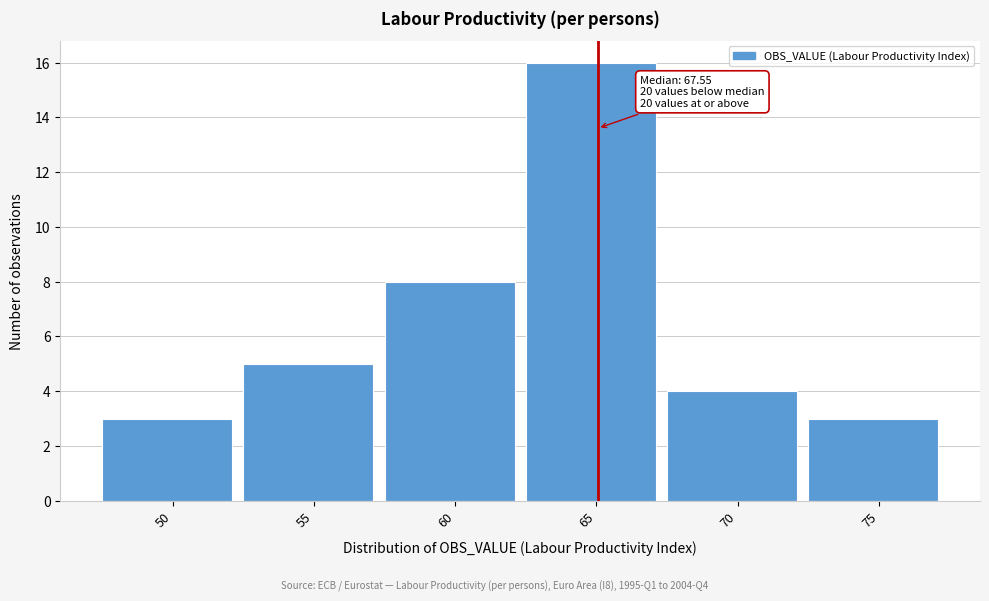

Reading left to right, what are all the values shown in this chart?

3	5	8	16	4	3